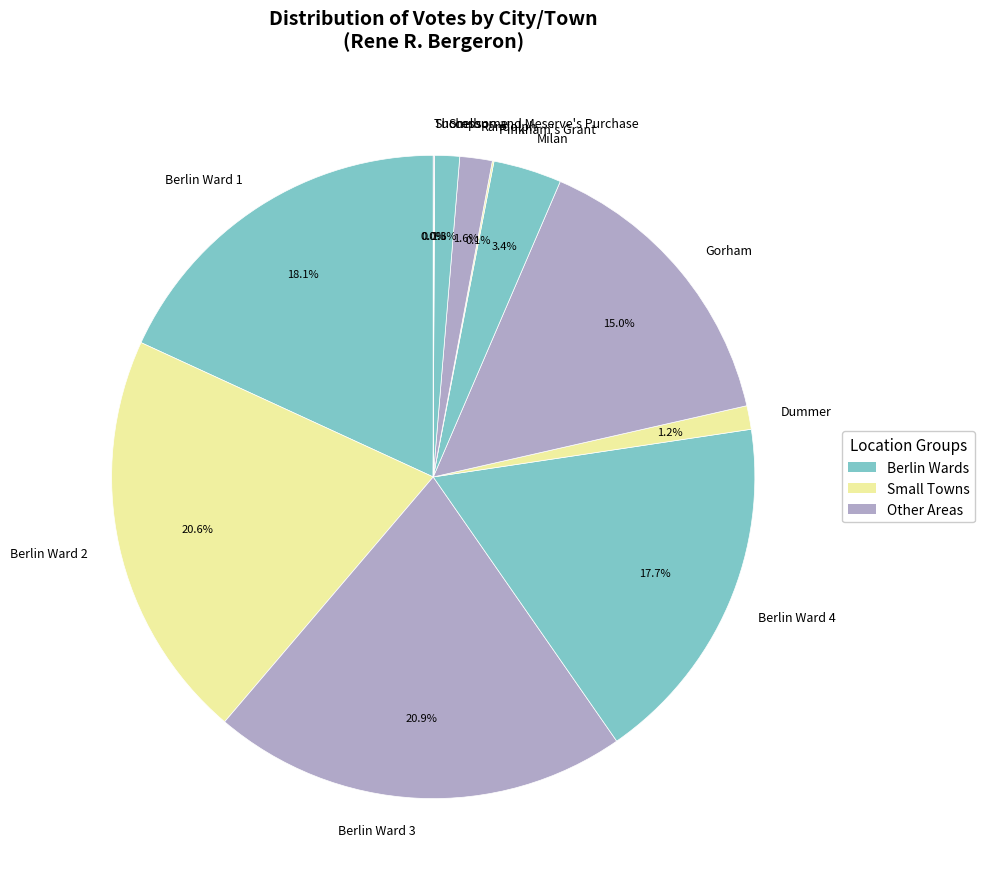

The Shelburne slice represents 1% of the pie. True or false?

True